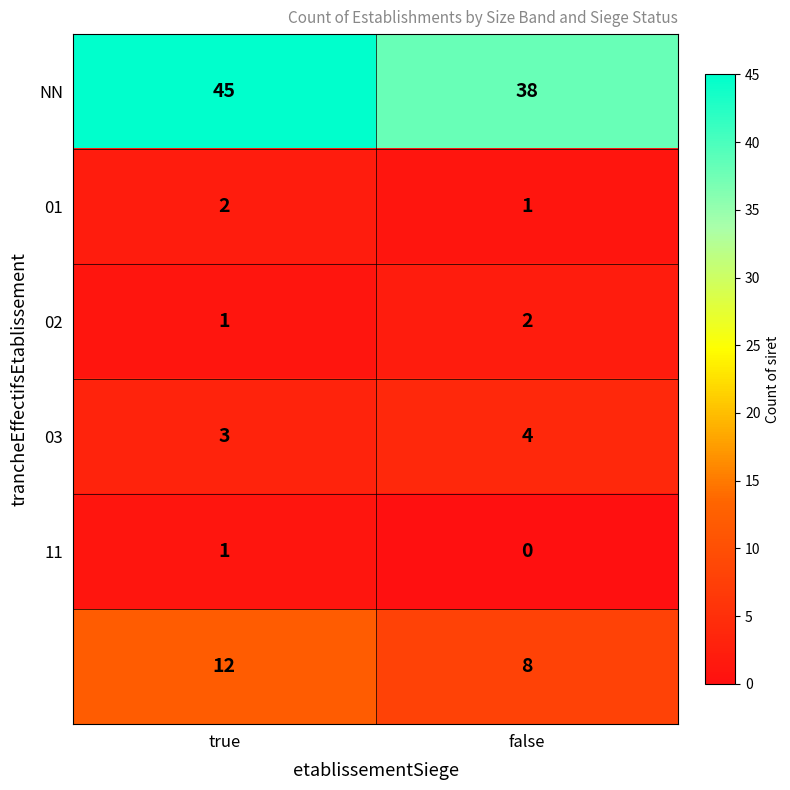

At which category is the sum across all series the highest?

true